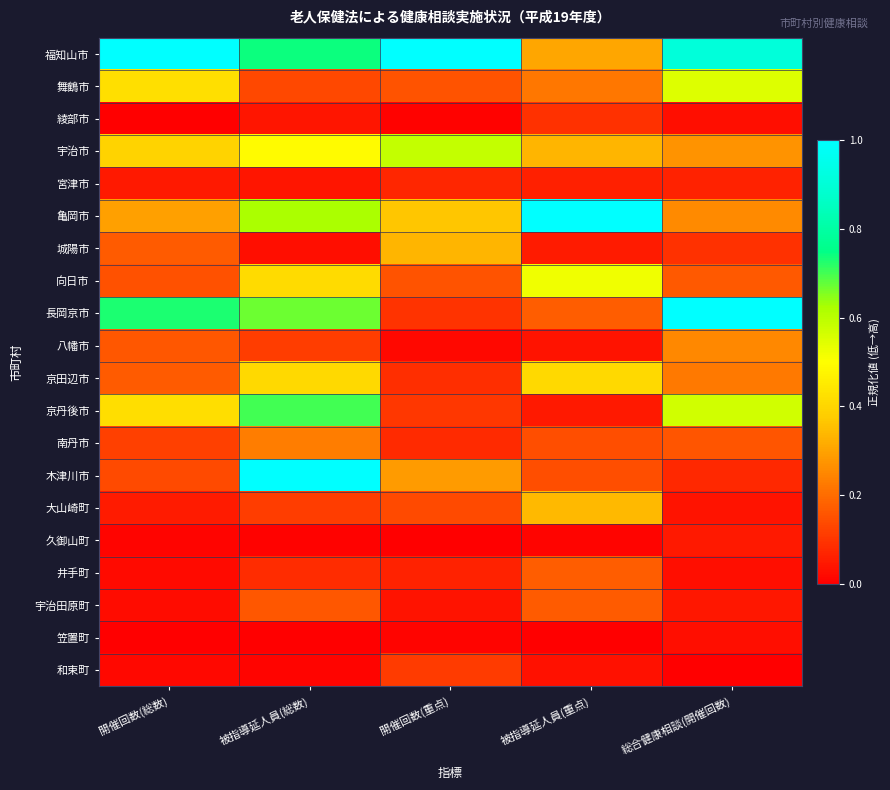

At which category is the sum across all series the highest?

被指導延人員(総数)